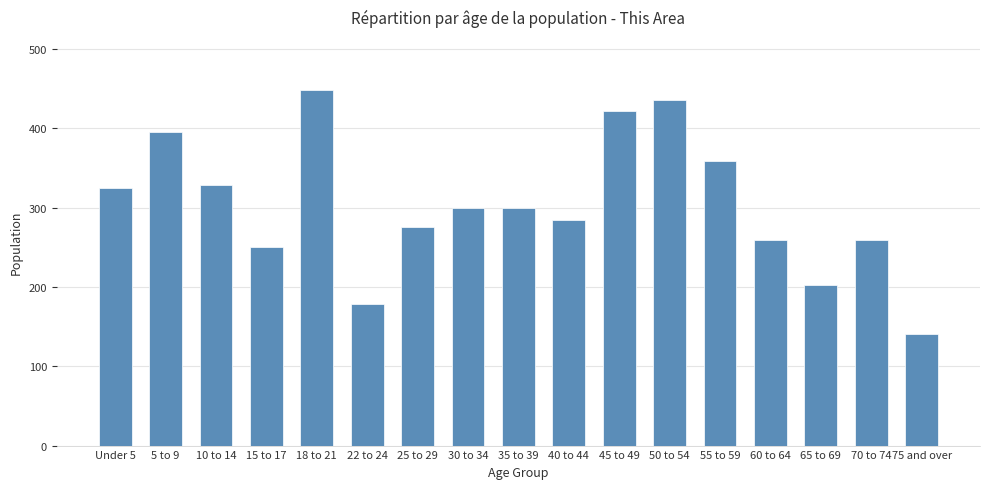

What is the sum of the values at 60 to 64 and 55 to 59?

618